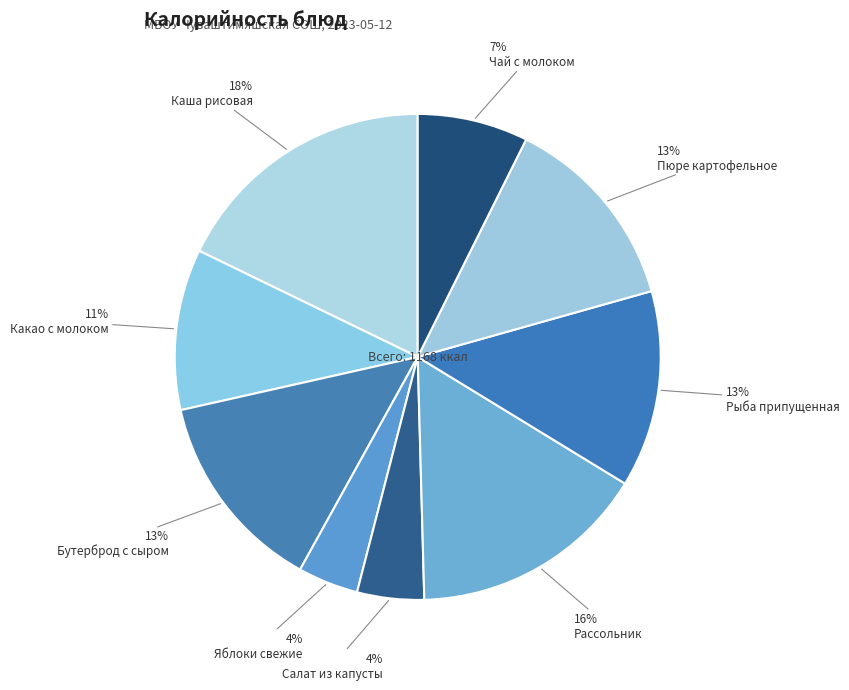

To the nearest percent, what is the difference between the Рассольник and Какао с молоком slice percentages?

5%